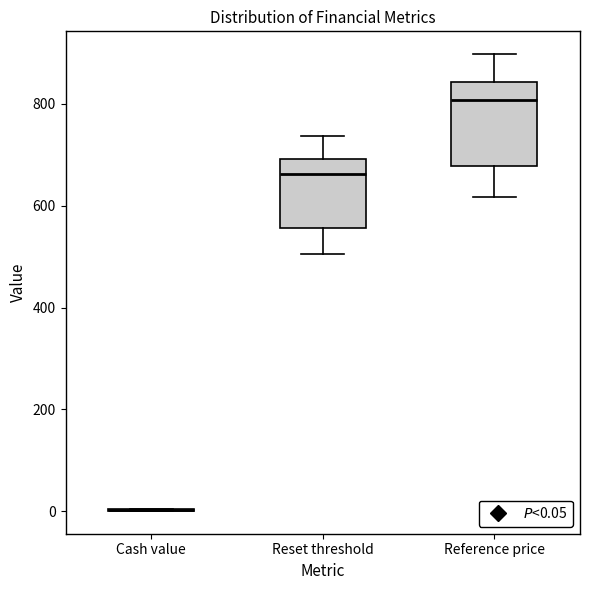

Comparing the boxes themselves (not the whiskers), which one is the tallest?

Reference price